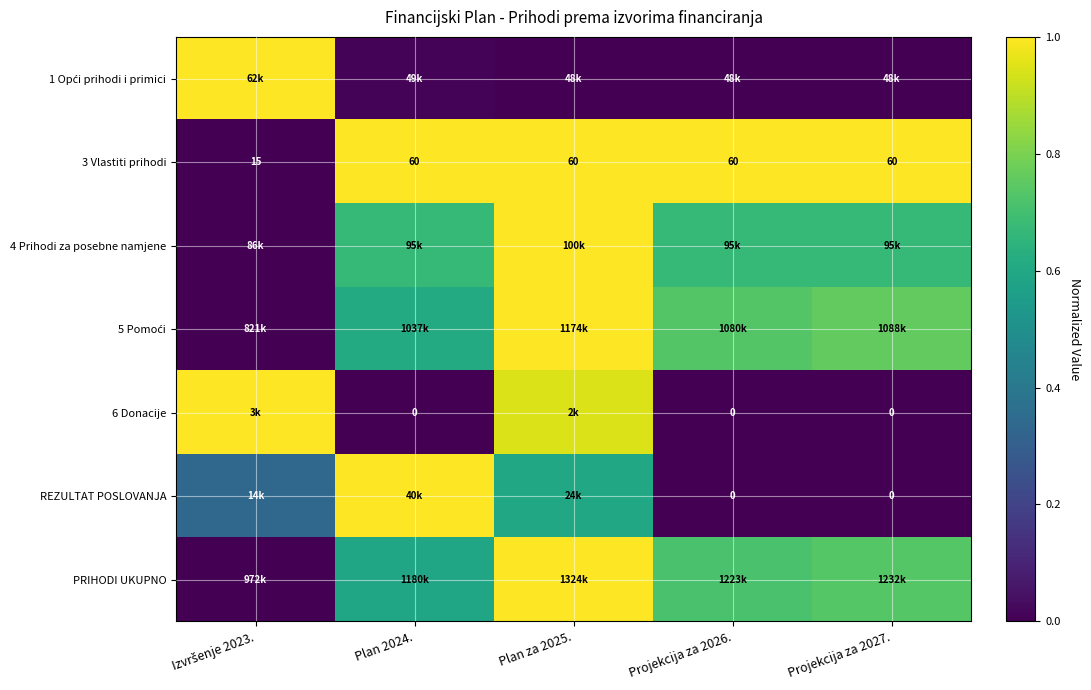

The value of 4 Prihodi za posebne namjene at Projekcija za 2026. is 1.1. True or false?

False